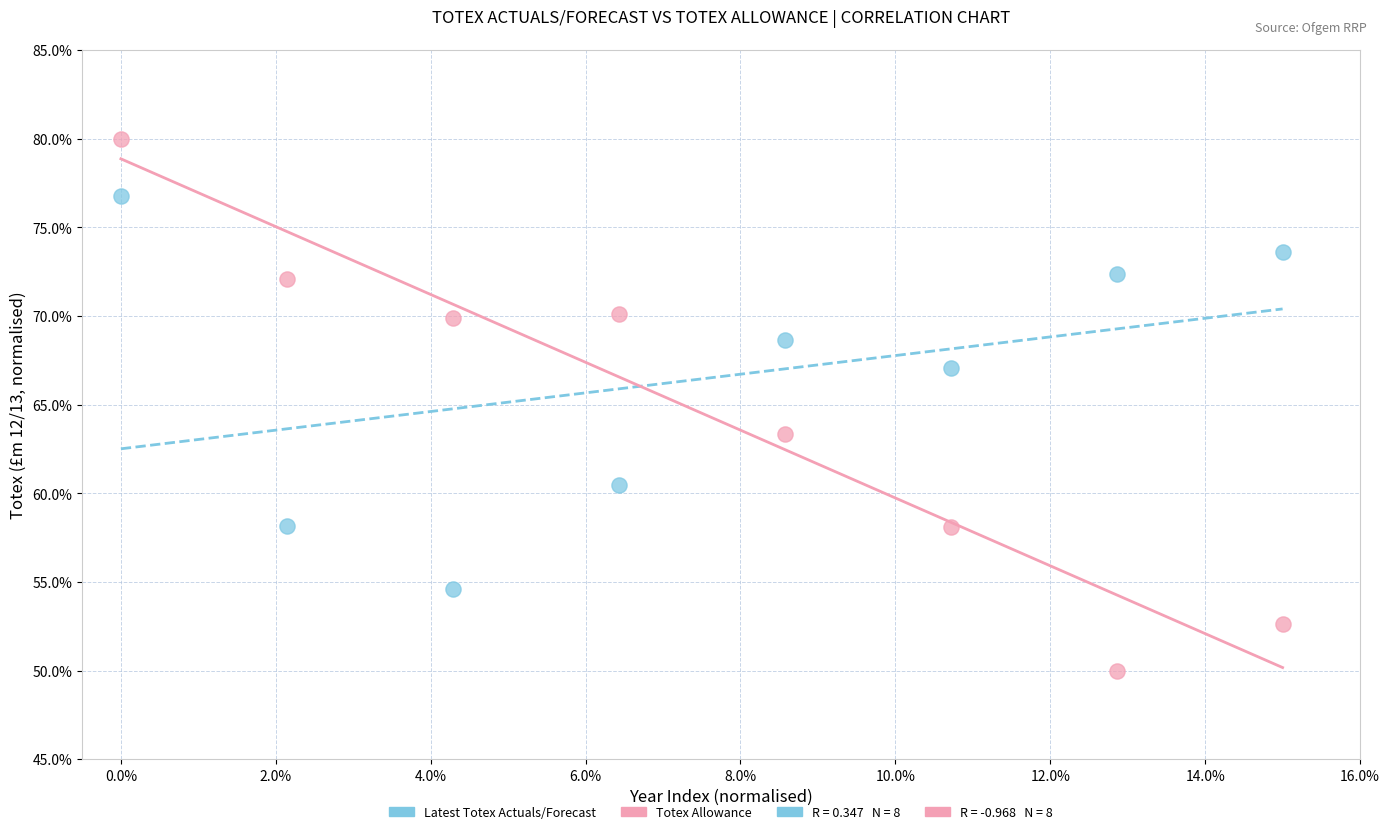

Across all series, what Y value is closest to 65?

63.4